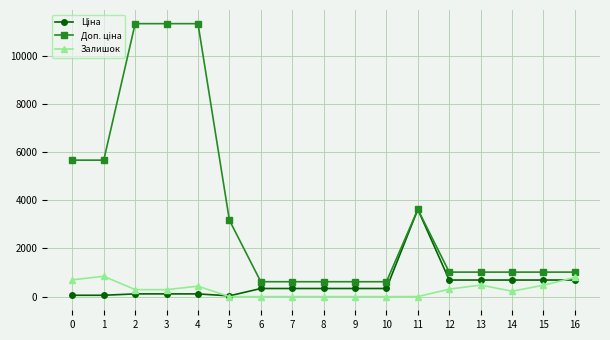

What is the value of the Залишок point at the 15th from the left?

225.0